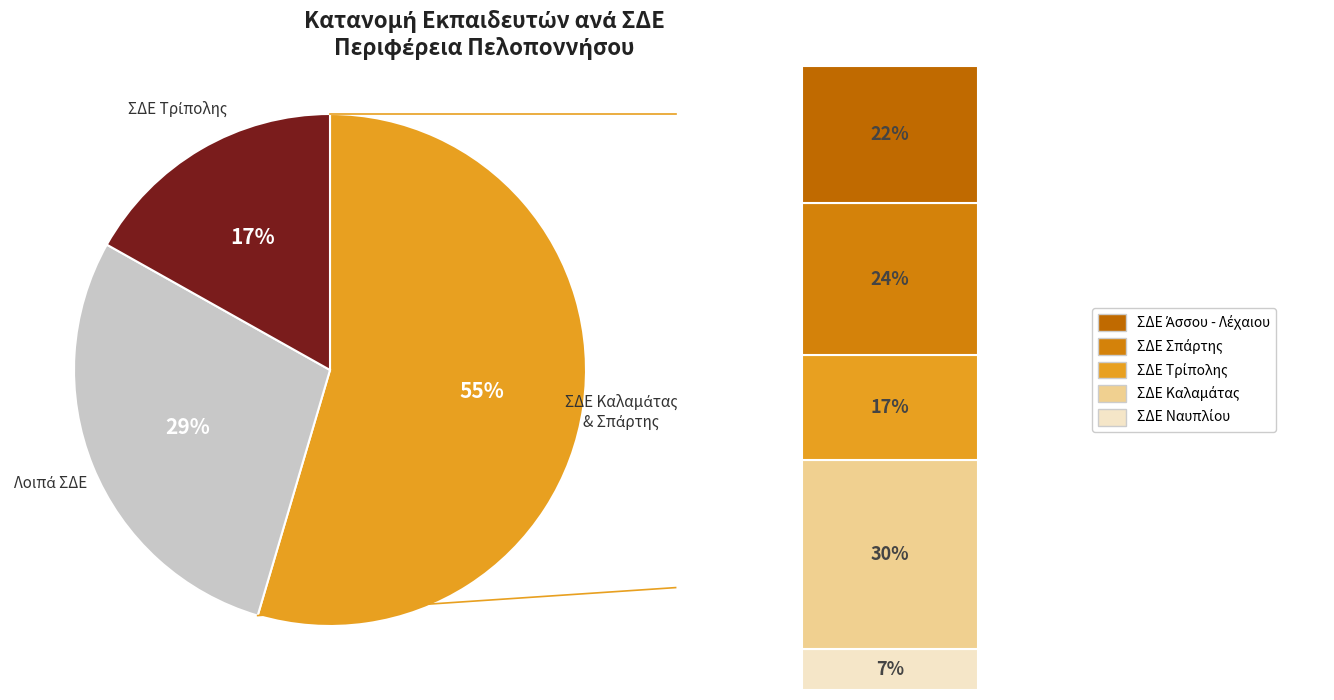

How much of the chart is everything except ΣΔΕ Καλαμάτας?

69.8%